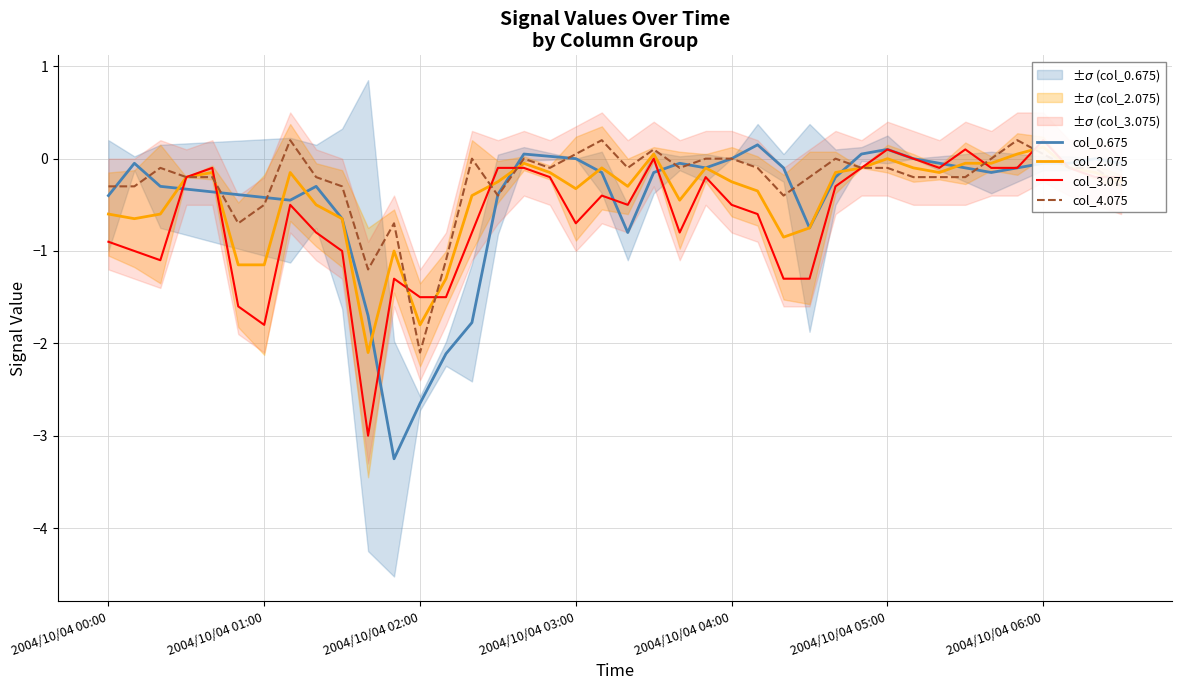

How many series are shown in this chart?

4